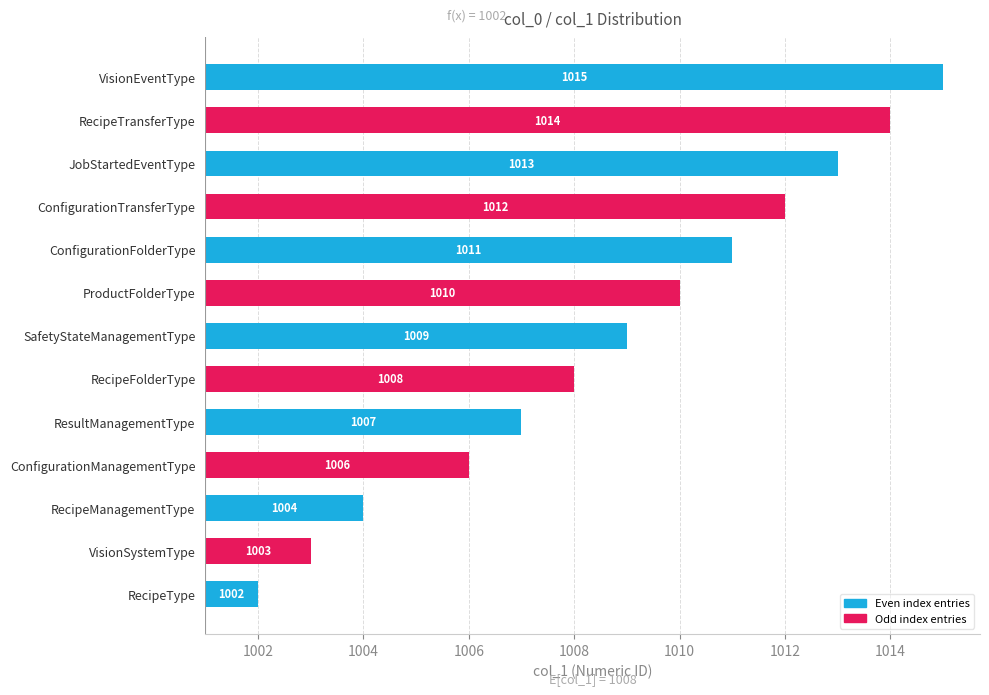

Does the chart contain stacked bars?

No